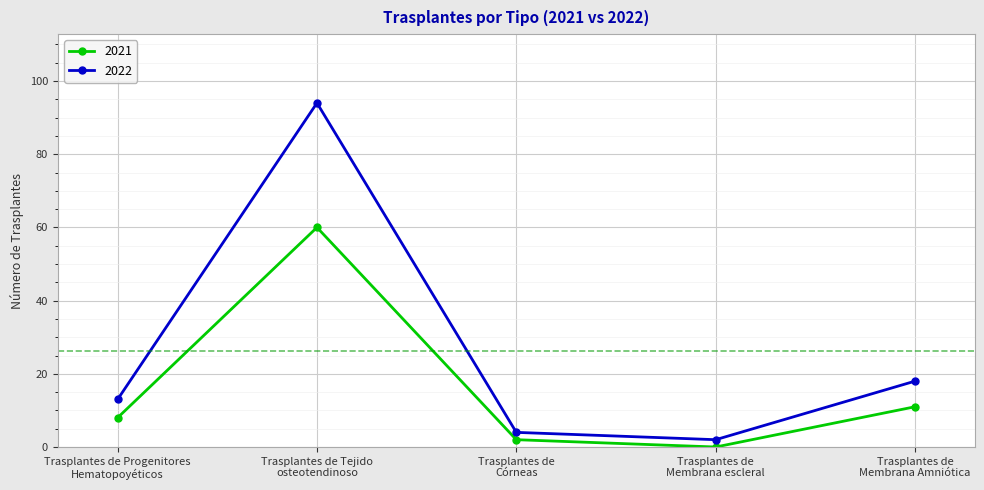

How many categories are shown in the chart?

5